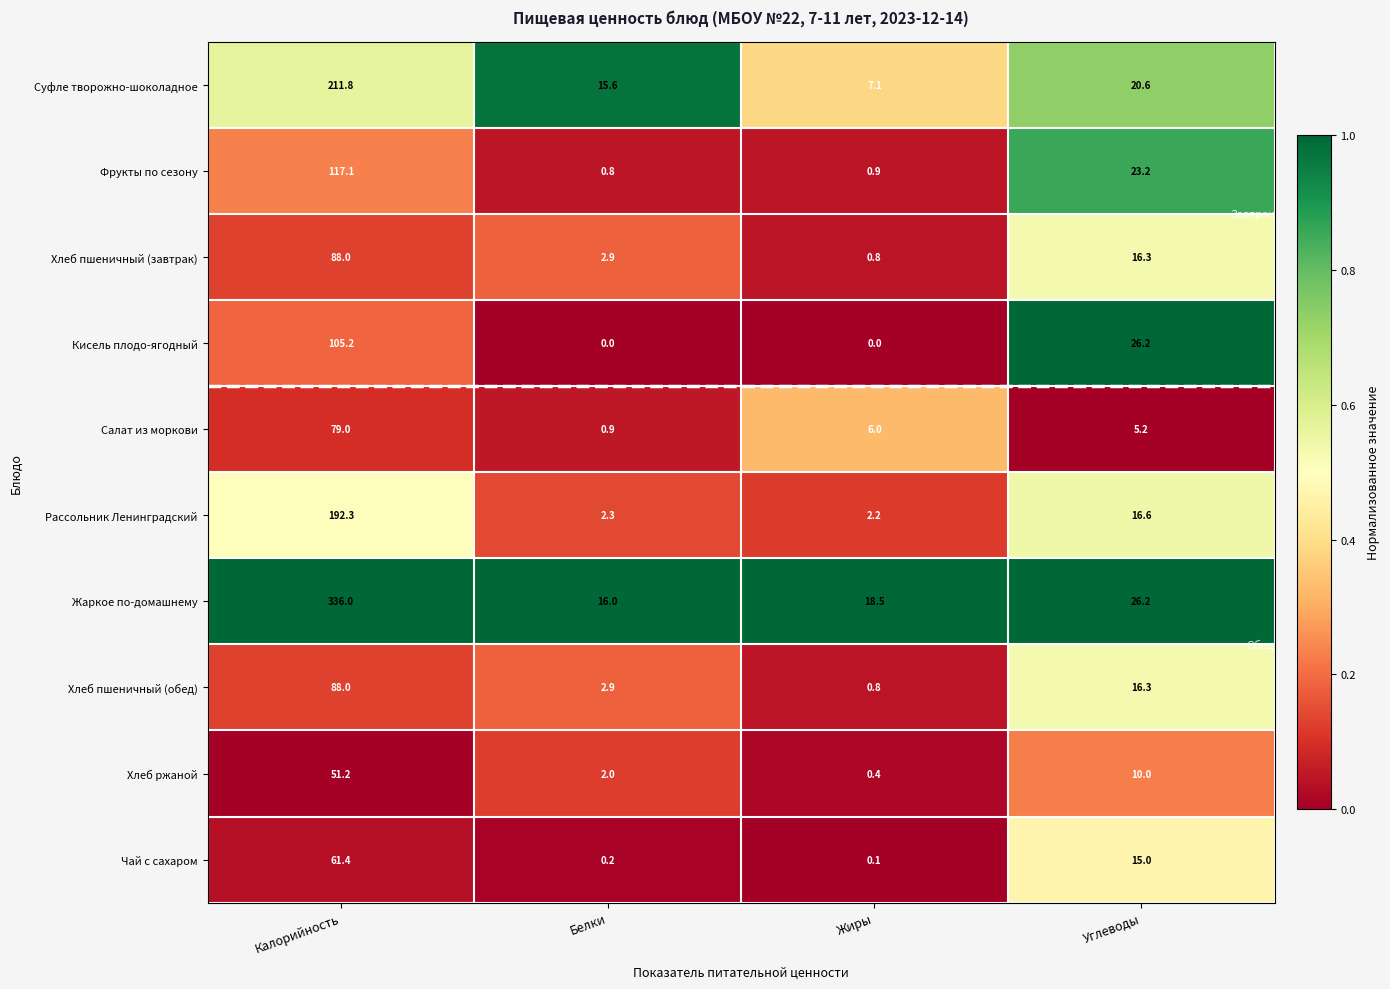

What is the total value across all series at Калорийность?

1330.0